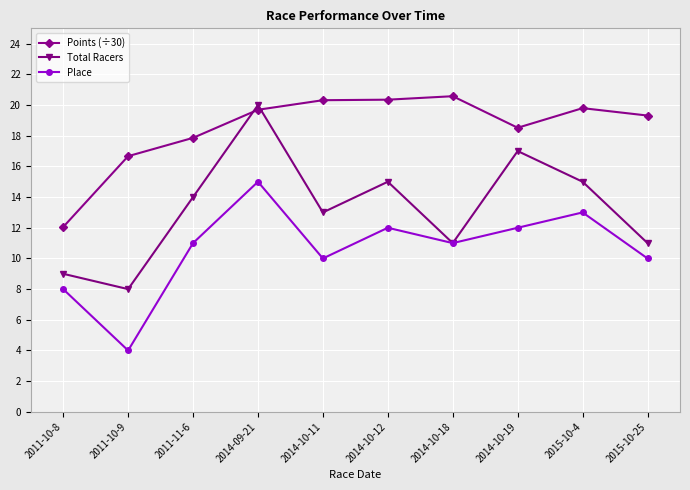

True or false: Place has more than 2 interior local peaks.

True